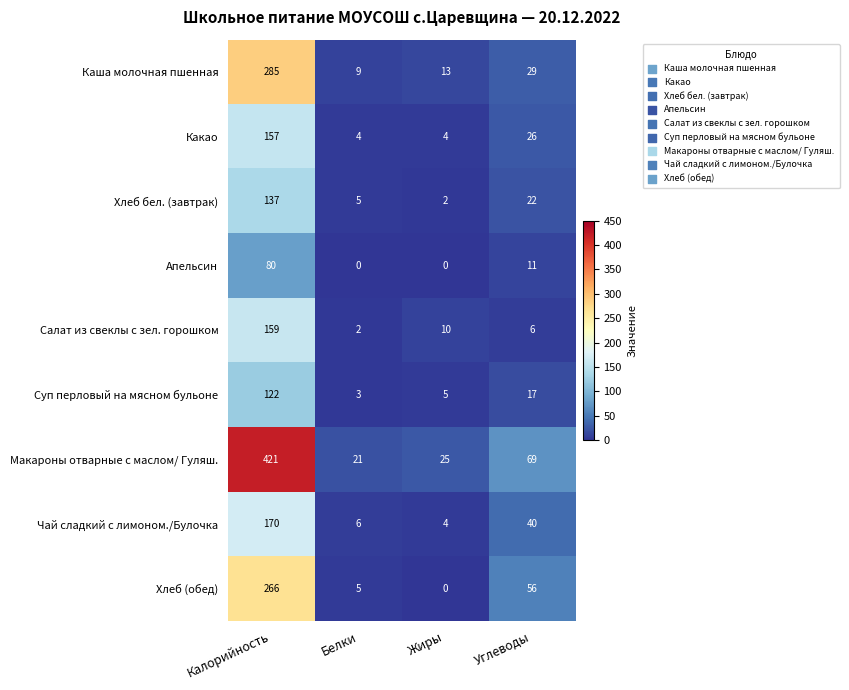

What is the difference between the Чай сладкий с лимоном./Булочка values at Калорийность and Белки?

164